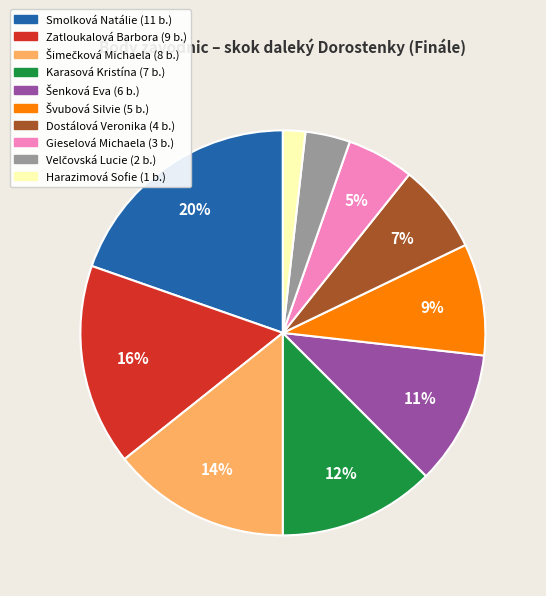

The Dostálová Veronika slice represents 1% of the pie. True or false?

False